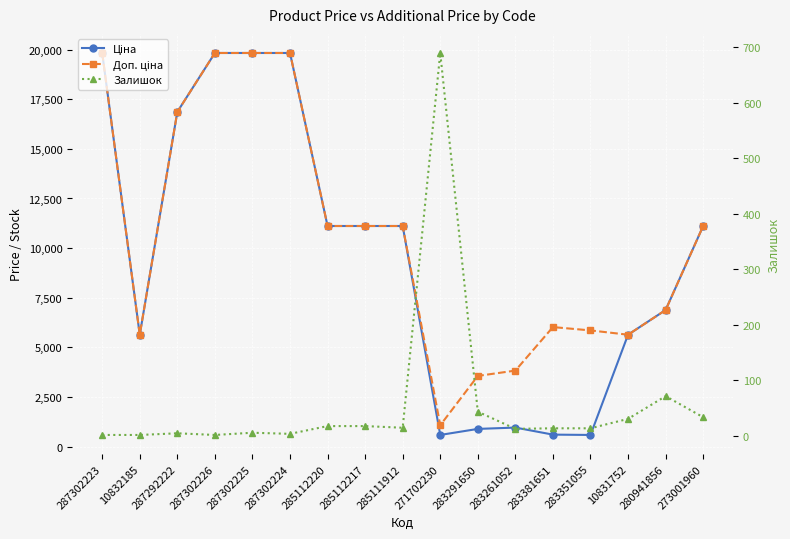

Rank the categories by Залишок value from highest to lowest.

271702230, 280941856, 283291650, 273001960, 10831752, 285112220, 285112217, 285111912, 283381651, 283351055, 283261052, 287302225, 287292222, 287302224, 287302223, 10832185, 287302226